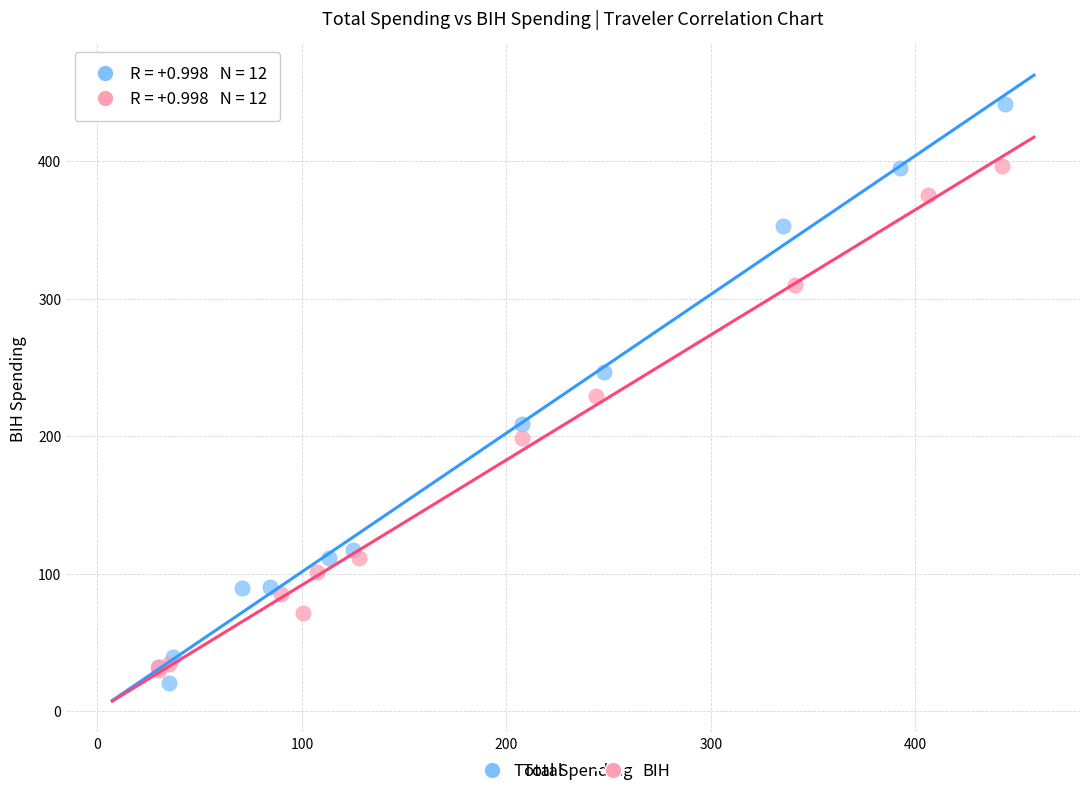

Which series contains the highest Y value?

Total